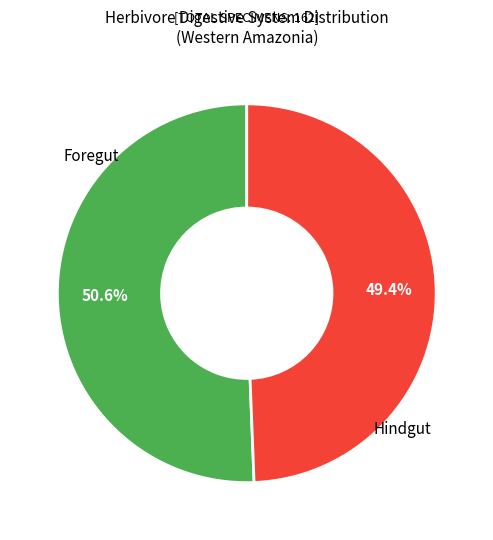

What is the total percentage of Foregut and Hindgut?

100.0%